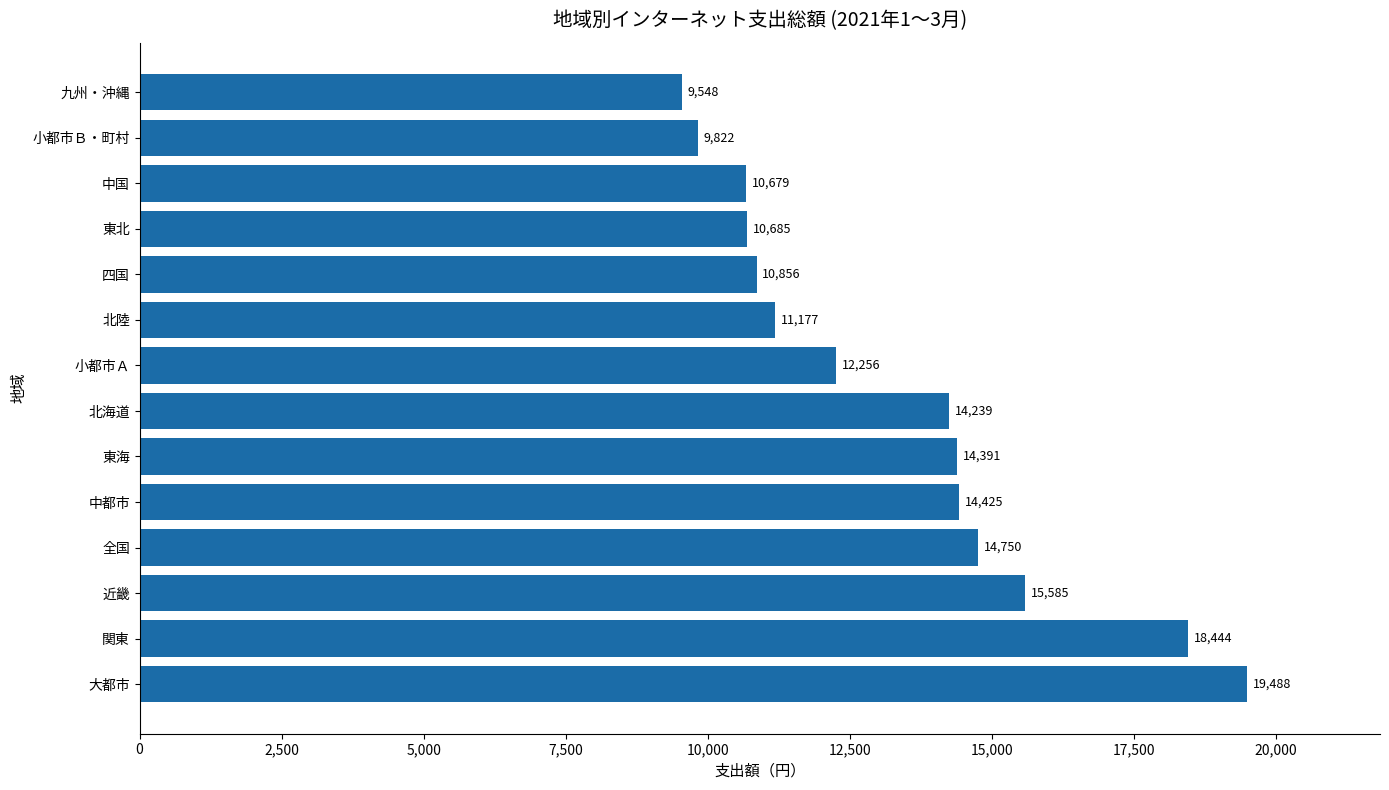

How many data points does each series have?

14